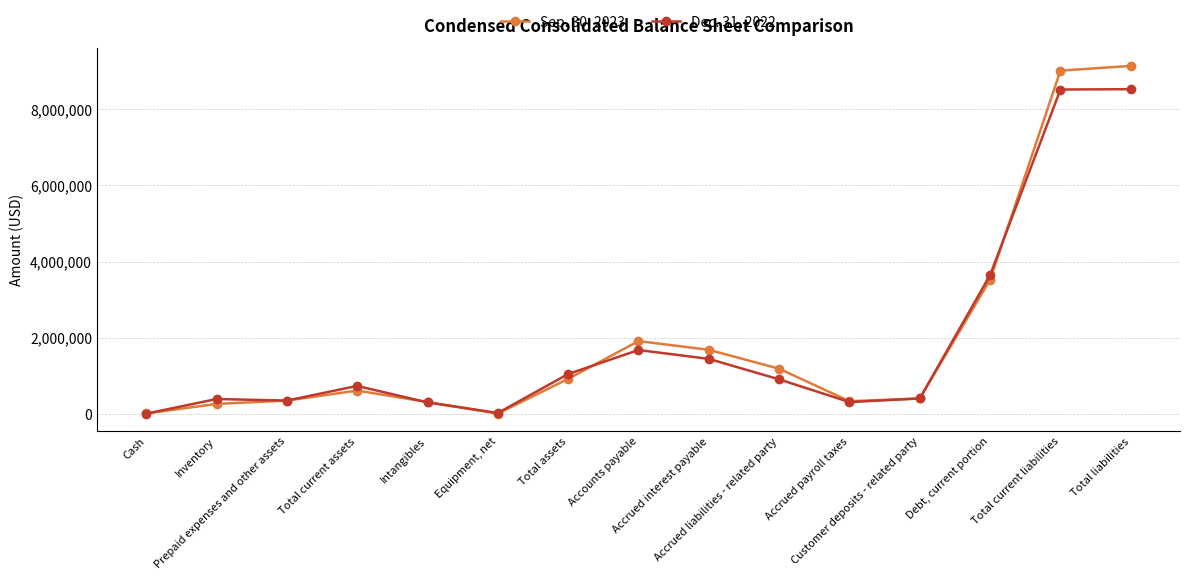

What is the value of the Dec. 31, 2022 point at the 8th from the left?

1673773